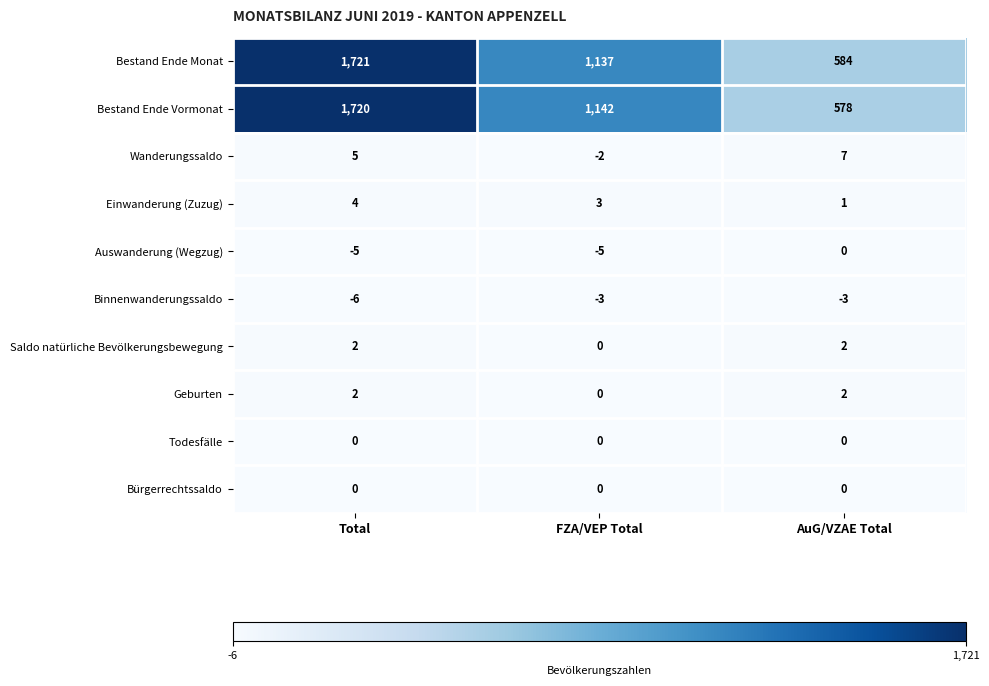

At how many categories does at least one series exceed 1121?

2